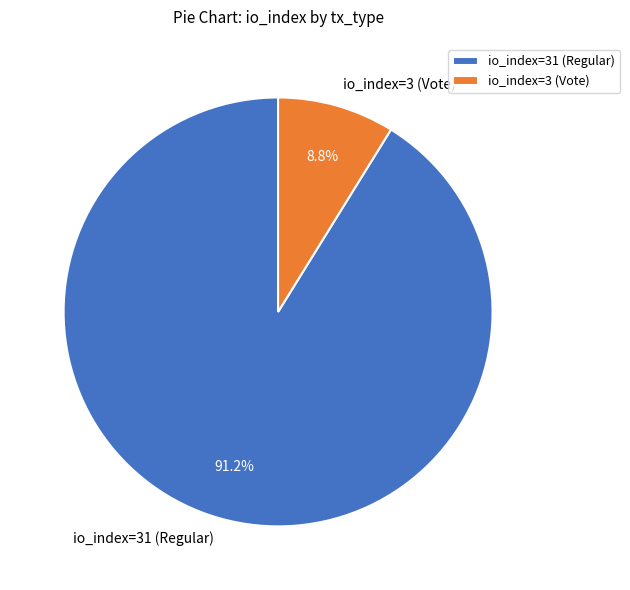

To the nearest percent, what portion does io_index=31 (Regular) represent?

91%